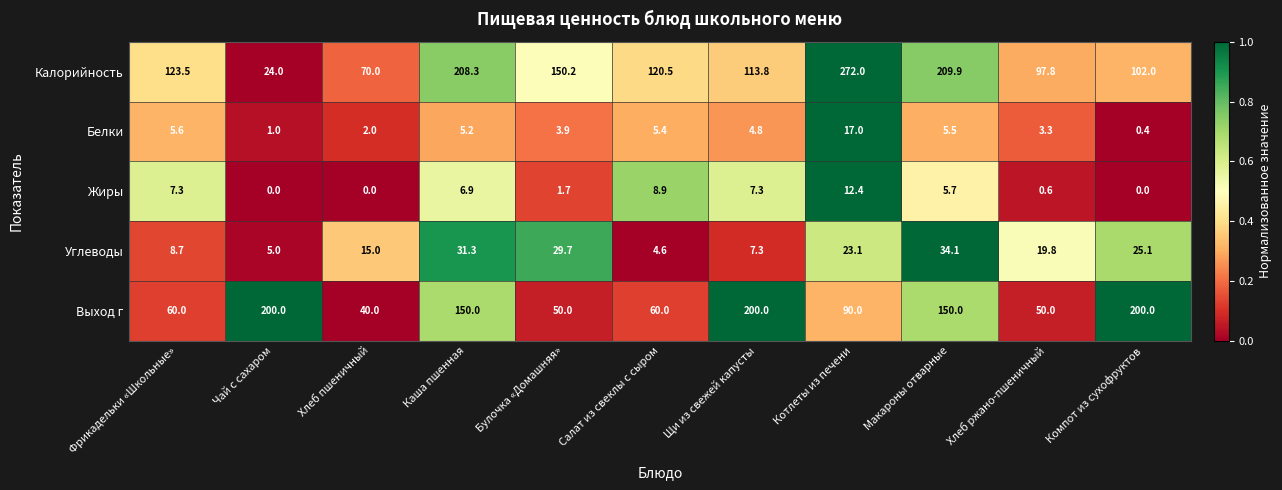

Count the number of data series in this chart.

5